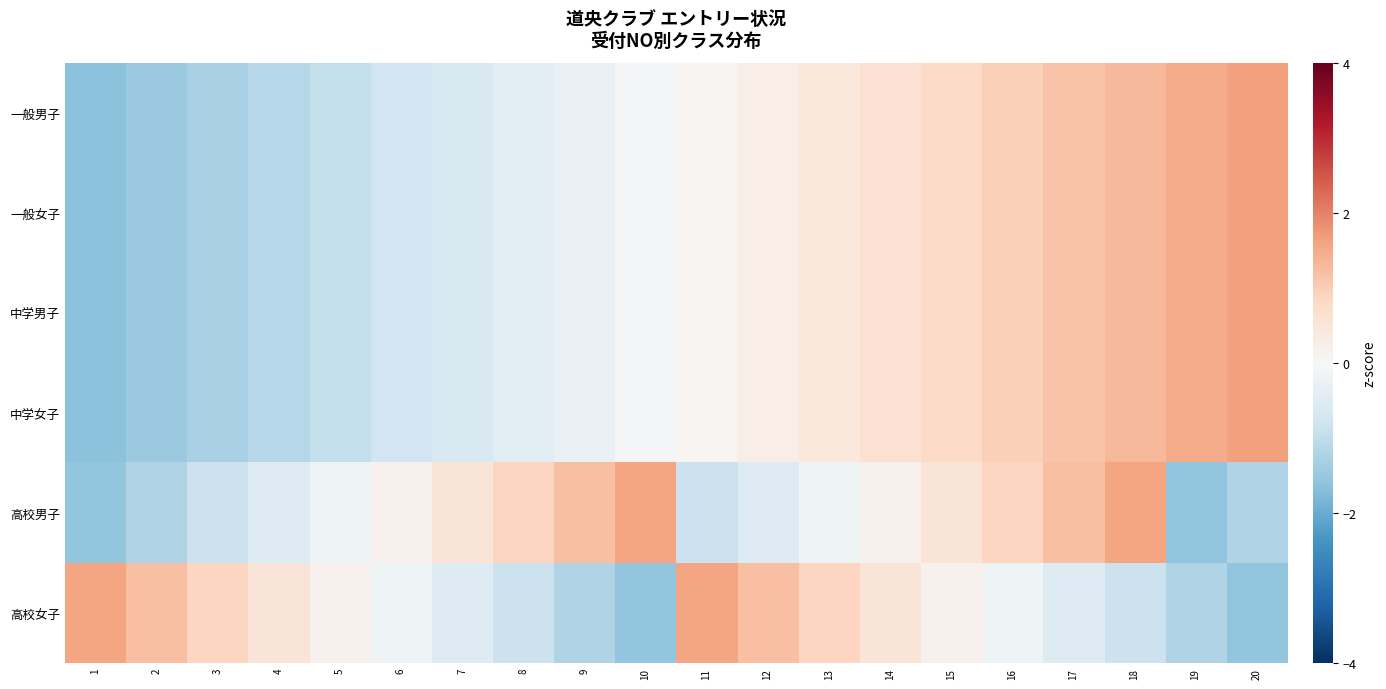

Reading right to left, what are all the values shown in this chart?

一般男子: 20=1.6	19=1.5	18=1.3	17=1.1	16=1.0	15=0.8	14=0.6	13=0.4	12=0.3	11=0.1	10=-0.1	9=-0.3	8=-0.4	7=-0.6	6=-0.8	5=-1.0	4=-1.1	3=-1.3	2=-1.5	1=-1.6
一般女子: 20=1.6	19=1.5	18=1.3	17=1.1	16=1.0	15=0.8	14=0.6	13=0.4	12=0.3	11=0.1	10=-0.1	9=-0.3	8=-0.4	7=-0.6	6=-0.8	5=-1.0	4=-1.1	3=-1.3	2=-1.5	1=-1.6
中学男子: 20=1.6	19=1.5	18=1.3	17=1.1	16=1.0	15=0.8	14=0.6	13=0.4	12=0.3	11=0.1	10=-0.1	9=-0.3	8=-0.4	7=-0.6	6=-0.8	5=-1.0	4=-1.1	3=-1.3	2=-1.5	1=-1.6
中学女子: 20=1.6	19=1.5	18=1.3	17=1.1	16=1.0	15=0.8	14=0.6	13=0.4	12=0.3	11=0.1	10=-0.1	9=-0.3	8=-0.4	7=-0.6	6=-0.8	5=-1.0	4=-1.1	3=-1.3	2=-1.5	1=-1.6
高校男子: 20=-1.2	19=-1.6	18=1.6	17=1.2	16=0.9	15=0.5	14=0.2	13=-0.2	12=-0.5	11=-0.9	10=1.6	9=1.2	8=0.9	7=0.5	6=0.2	5=-0.2	4=-0.5	3=-0.9	2=-1.2	1=-1.6
高校女子: 20=-1.6	19=-1.2	18=-0.9	17=-0.5	16=-0.2	15=0.2	14=0.5	13=0.9	12=1.2	11=1.6	10=-1.6	9=-1.2	8=-0.9	7=-0.5	6=-0.2	5=0.2	4=0.5	3=0.9	2=1.2	1=1.6